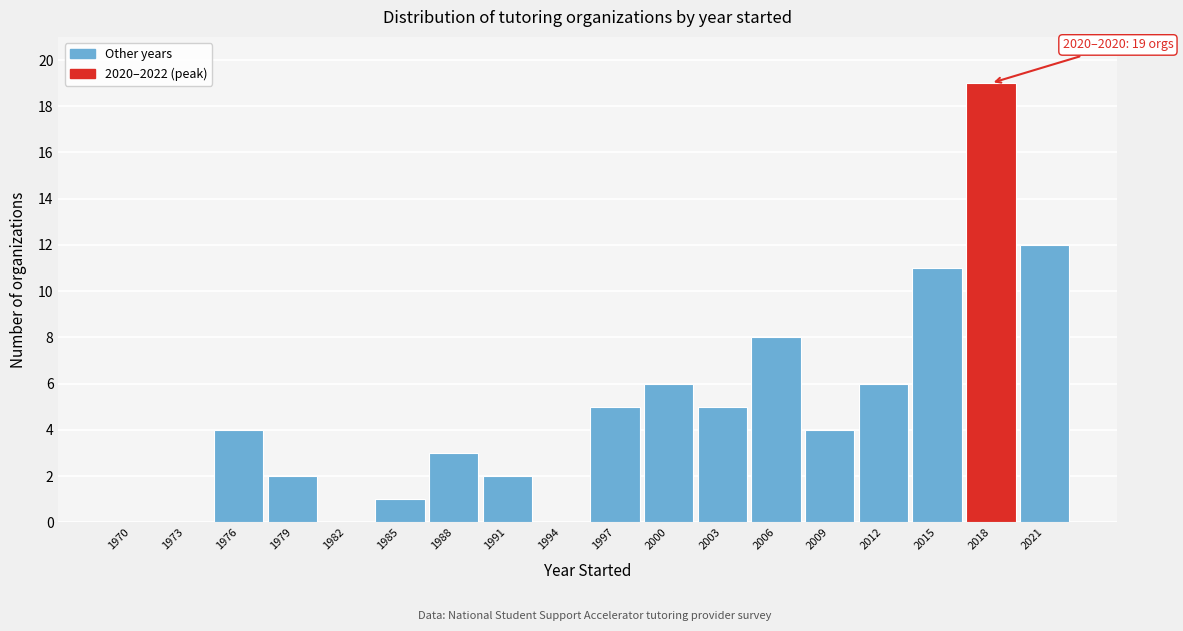

Reading right to left, list all the values displayed in this chart.

2021=12	2018=19	2015=11	2012=6	2009=4	2006=8	2003=5	2000=6	1997=5	1994=0	1991=2	1988=3	1985=1	1982=0	1979=2	1976=4	1973=0	1970=0